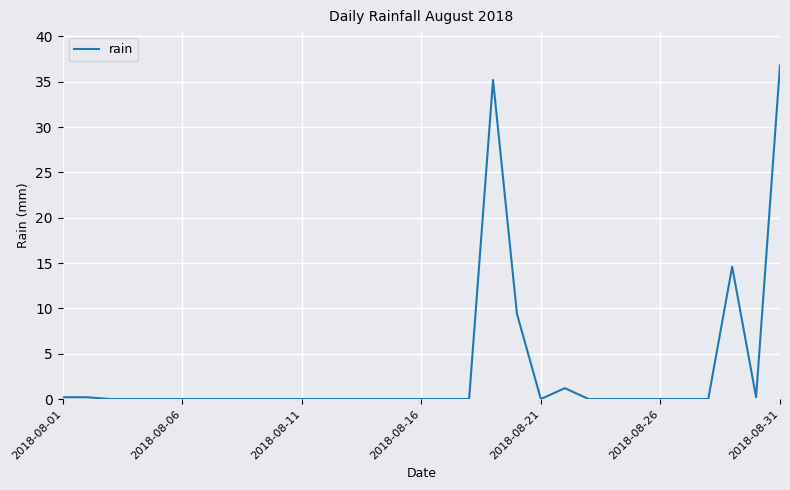

What is the maximum value shown in the chart?

36.8